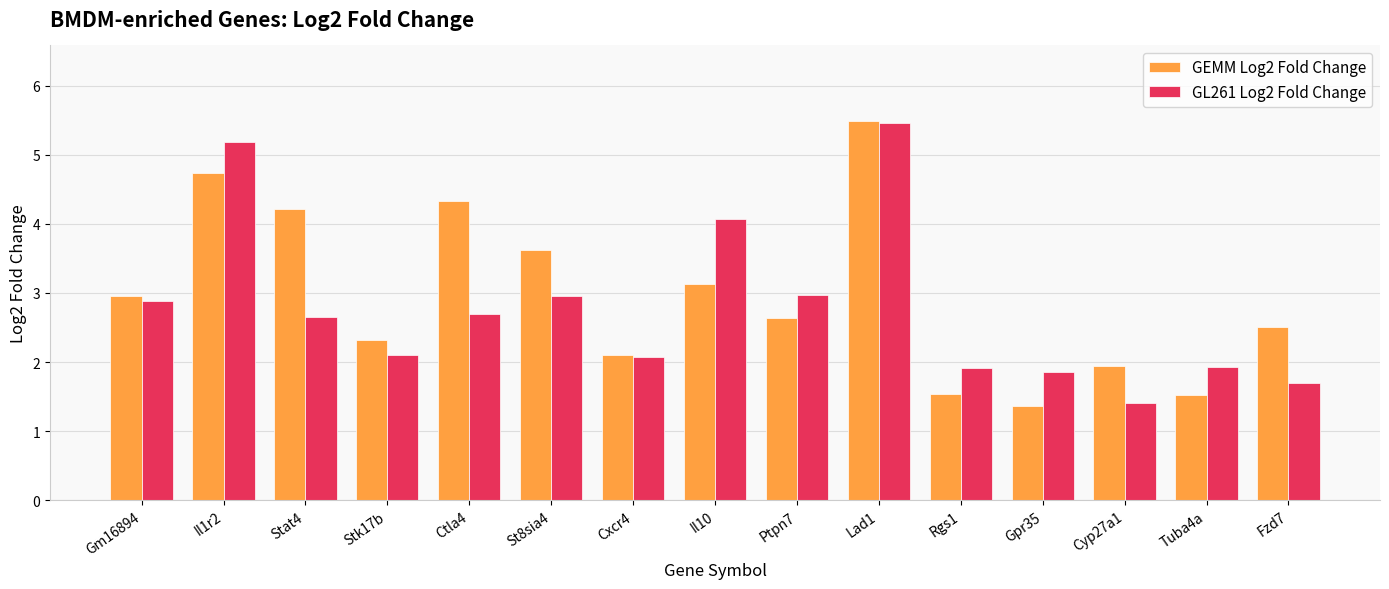

What value does the GEMM Log2 Fold Change series have at Ptpn7?

2.6